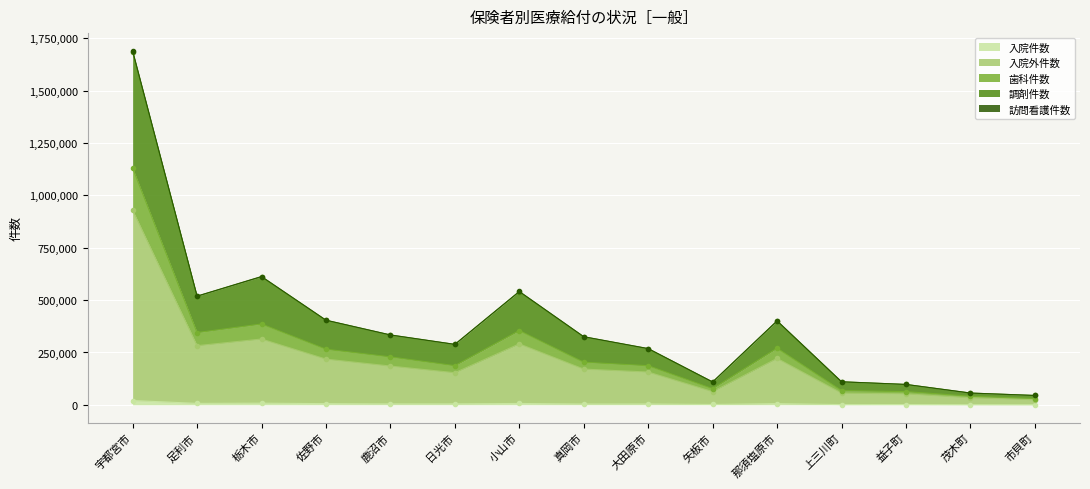

True or false: 訪問看護件数 and 歯科件数 cross at least once.

False